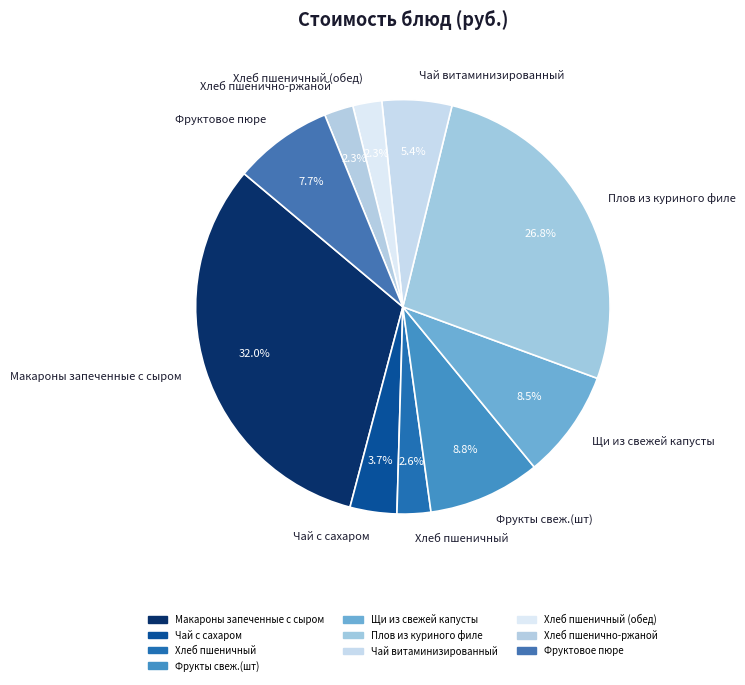

Approximately how many times larger is the value at Чай витаминизированный compared to Щи из свежей капусты?

0.6